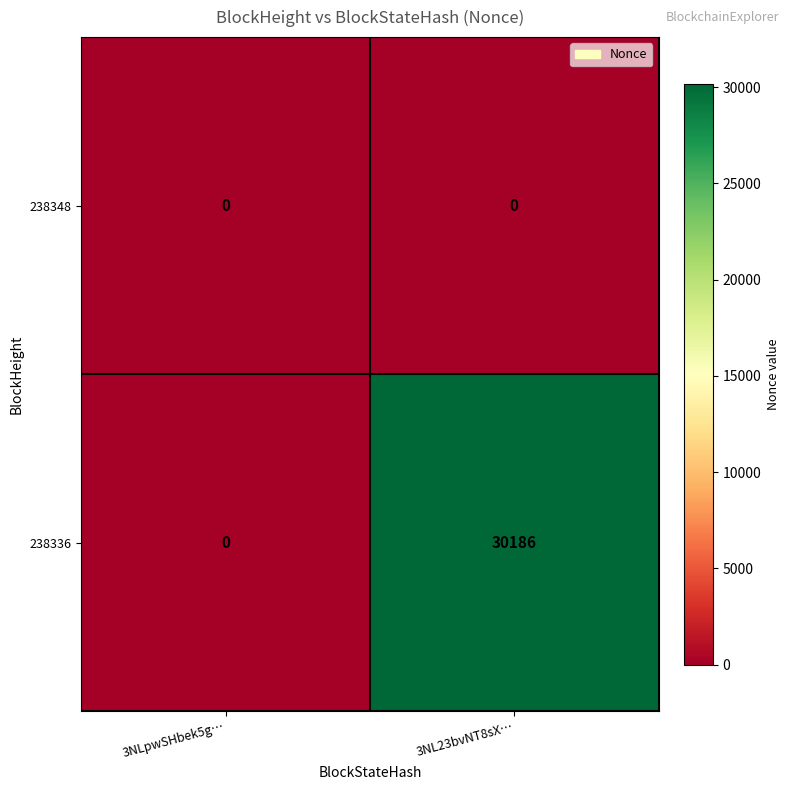

What is the maximum value shown in the chart?

30186